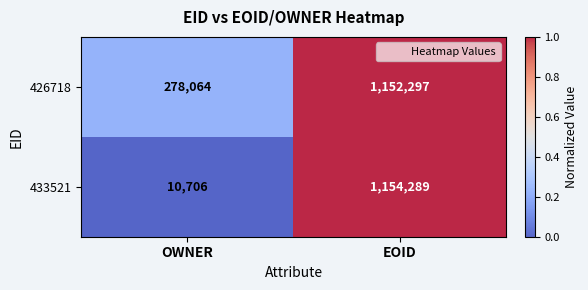

Which category has the lowest value in the 433521 series?

OWNER